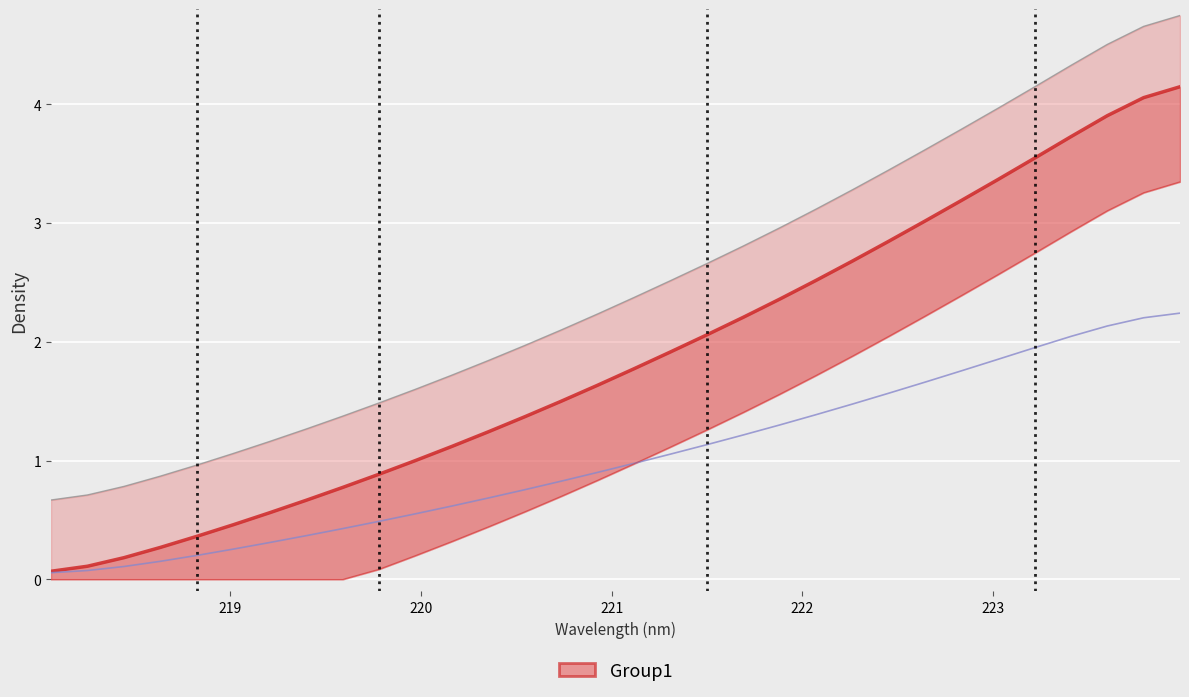

True or false: x and y intersect in this chart.

False